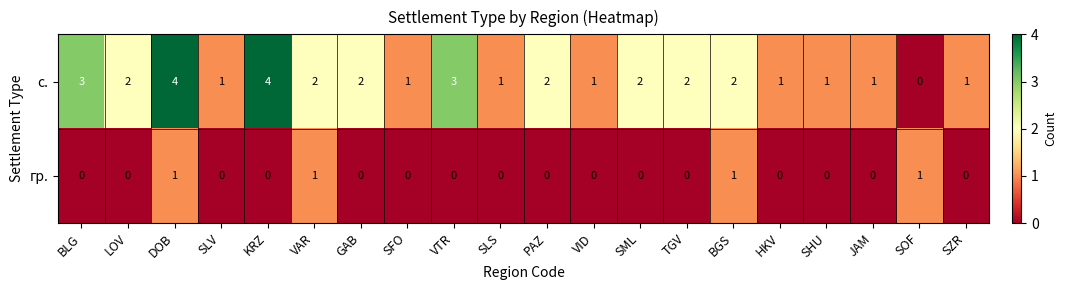

Rank the series at SLS from lowest to highest value.

гр., с.